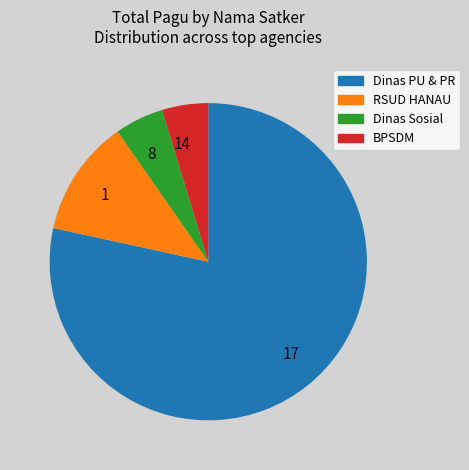

Is there a majority slice in this chart?

Yes